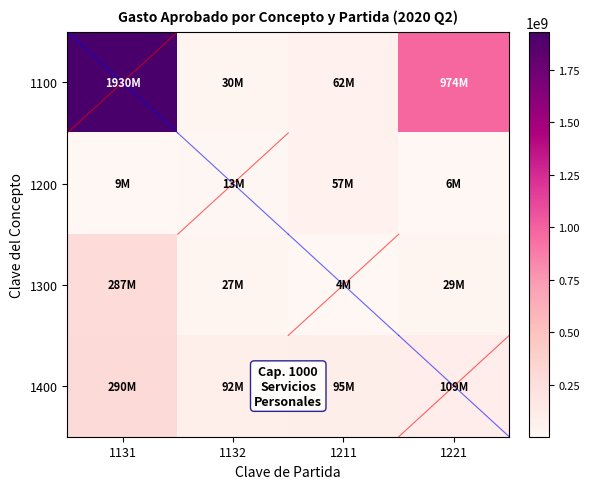

What is the spread (max minus min) of values at 1131?

1920619981